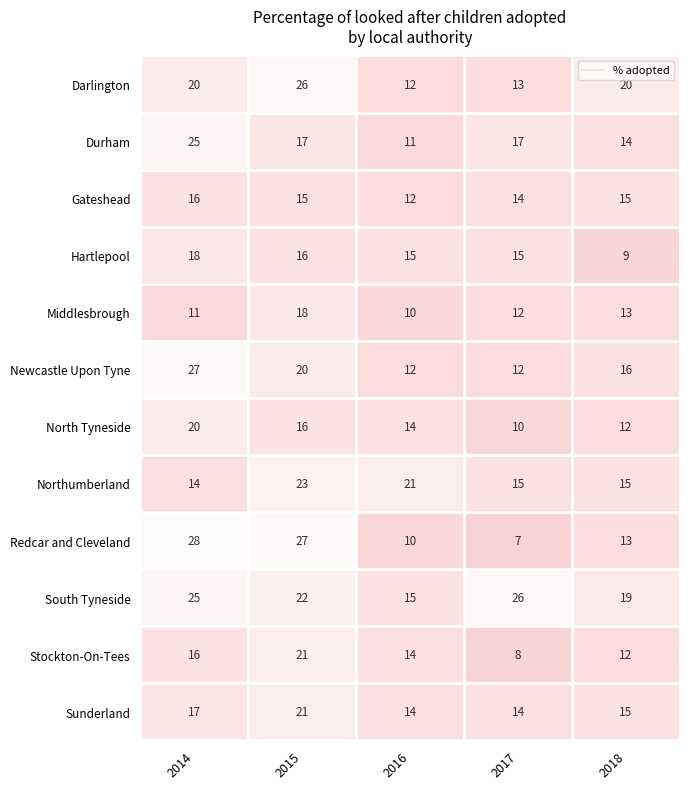

Which series has the largest total across all categories?

South Tyneside